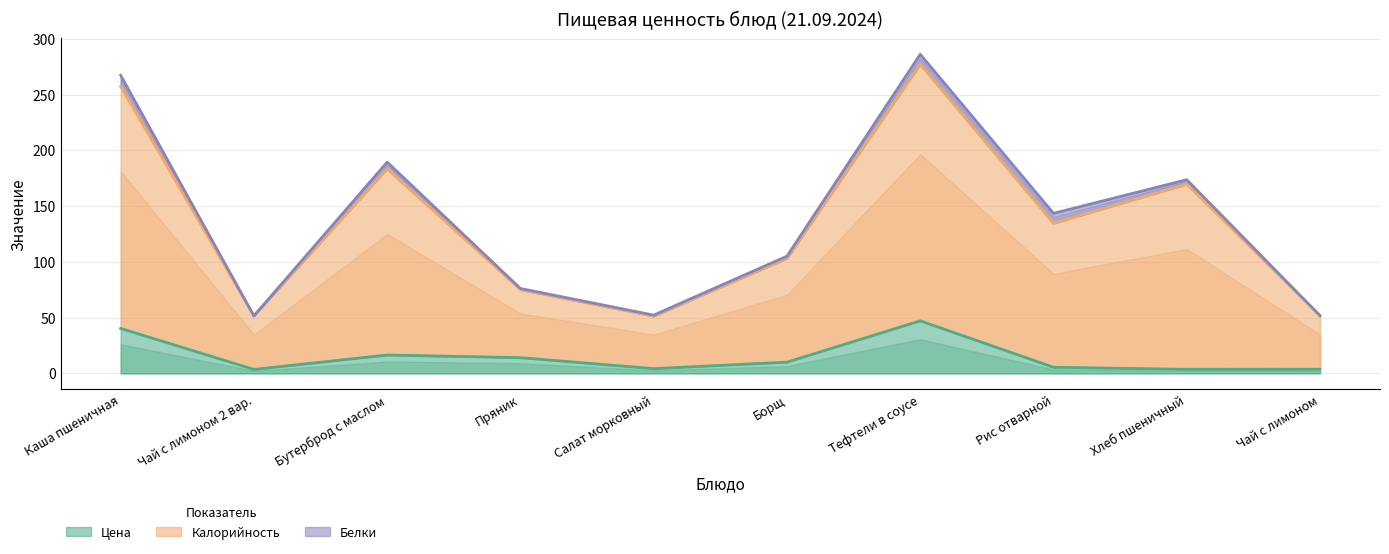

True or false: Цена and Калорийность intersect in this chart.

False